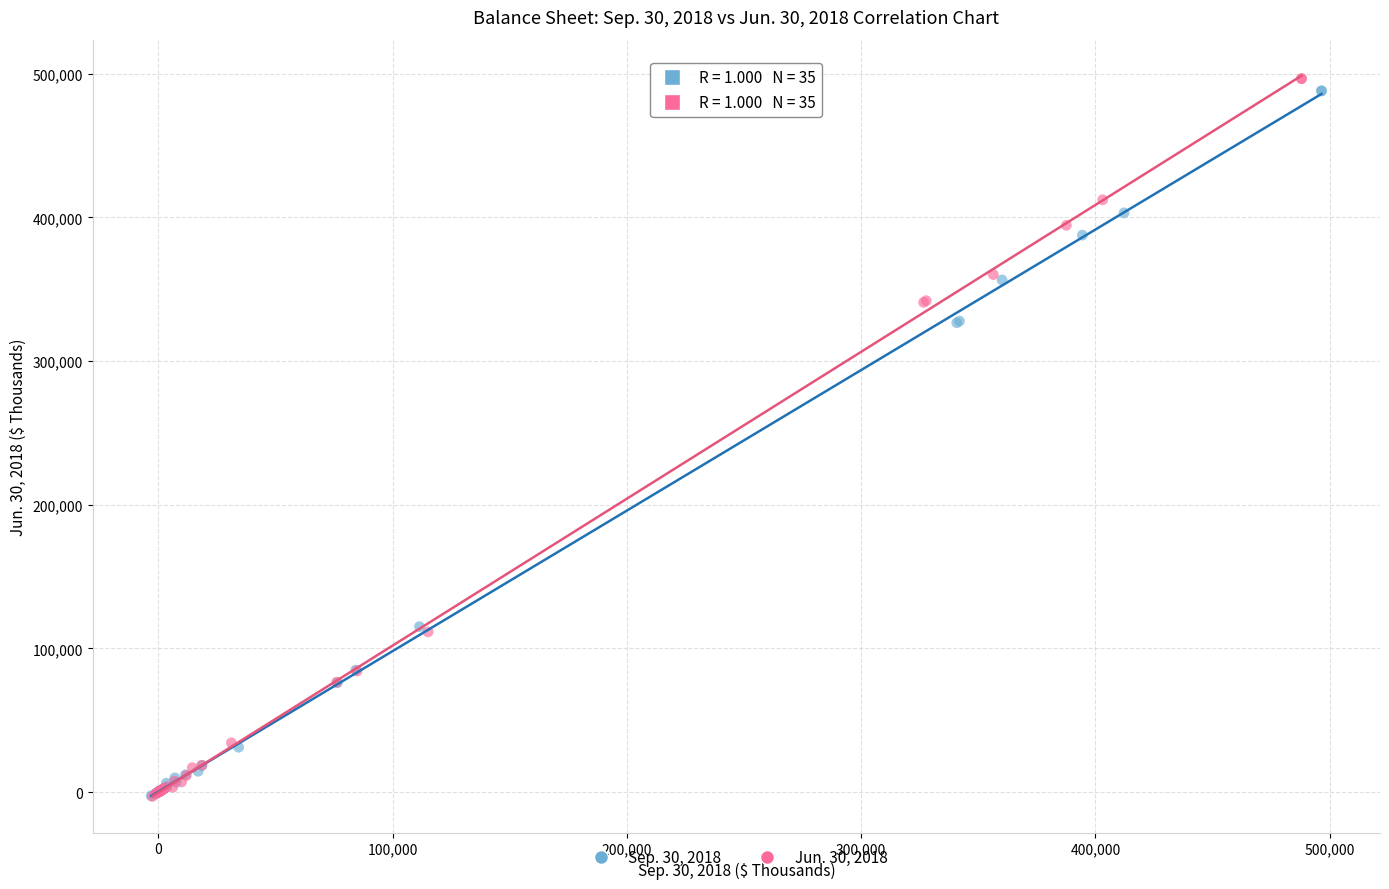

Which series has the largest Y range (max minus min)?

Jun. 30, 2018